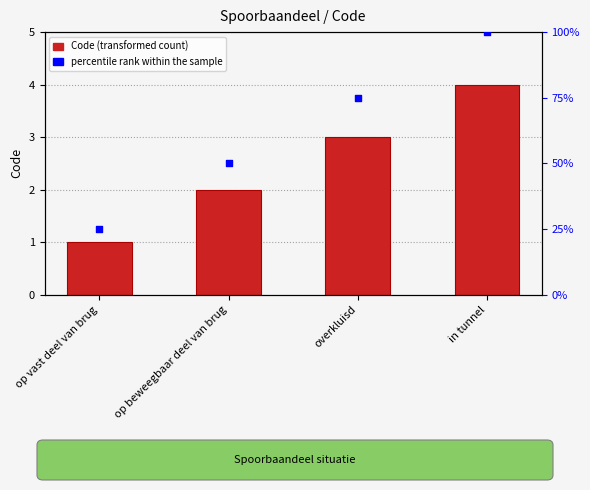

Is the value of percentile rank within the sample at in tunnel greater than the value of Code at op beweegbaar deel van brug?

Yes